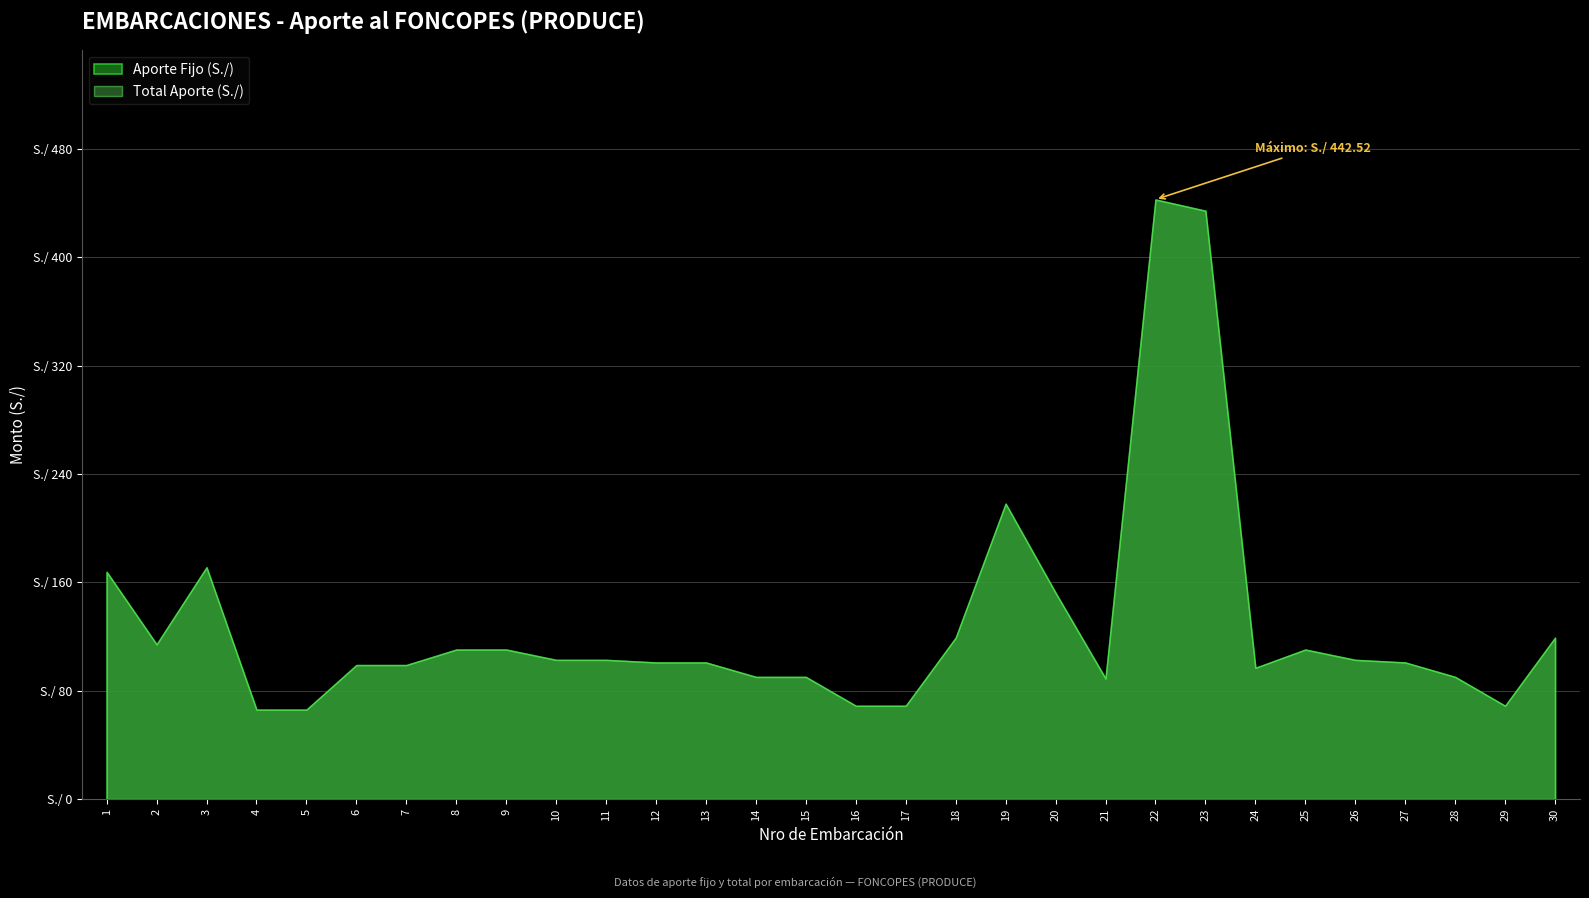

What is the sum of all Aporte Fijo (S./) values?

3872.7